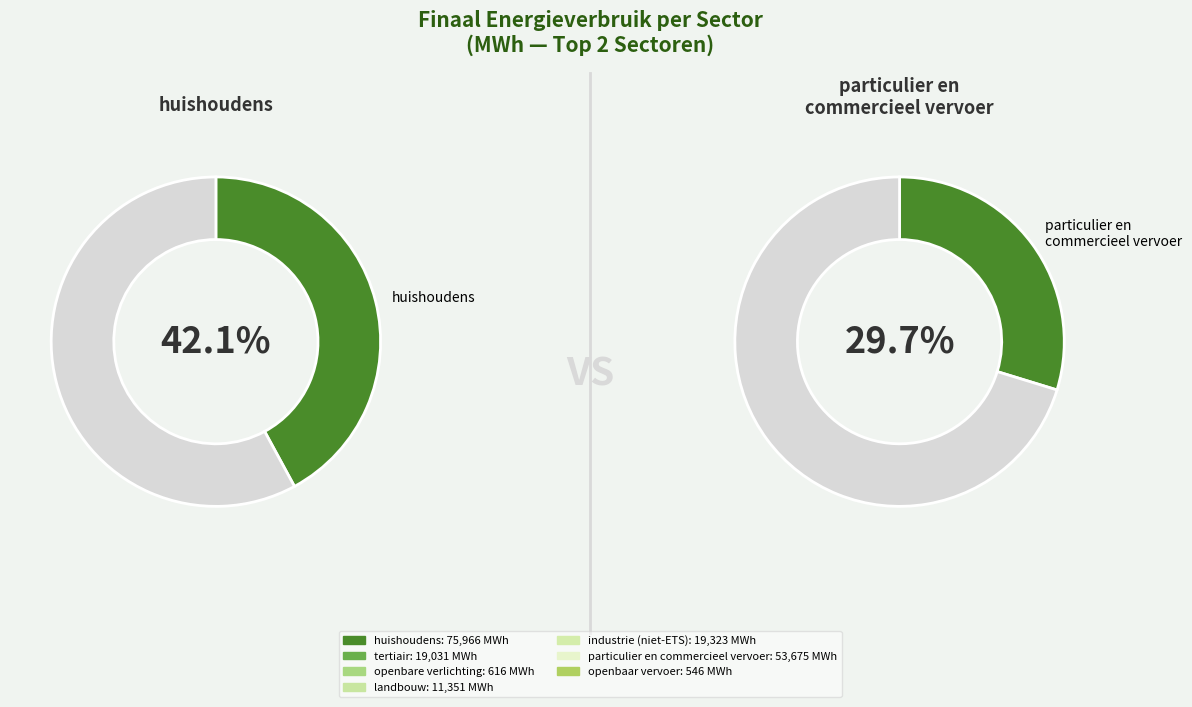

What percentage is NOT represented by industrie (niet-ETS)?

89.3%